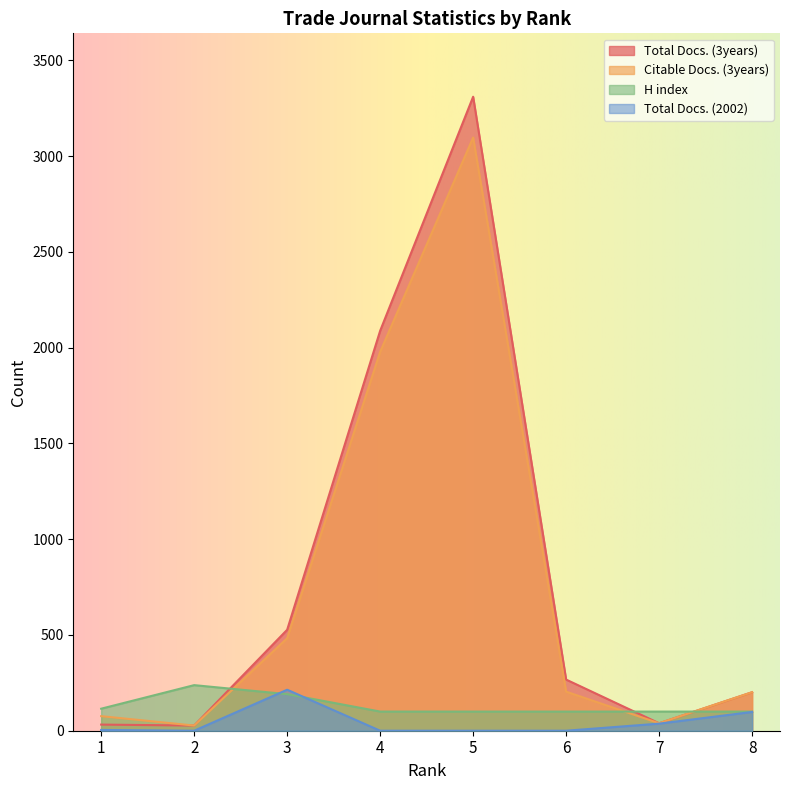

What is the sum of all Total Docs. (3years) values?

6491